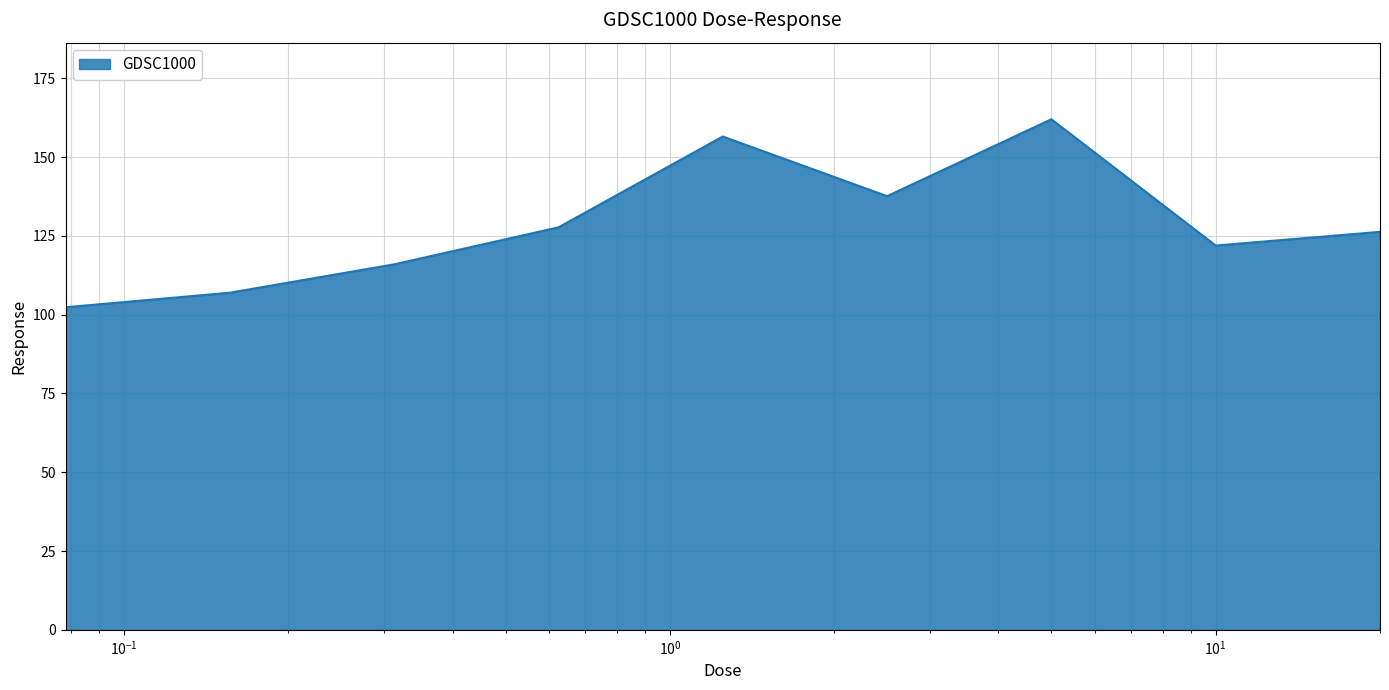

What is the minimum value shown in the chart?

102.4